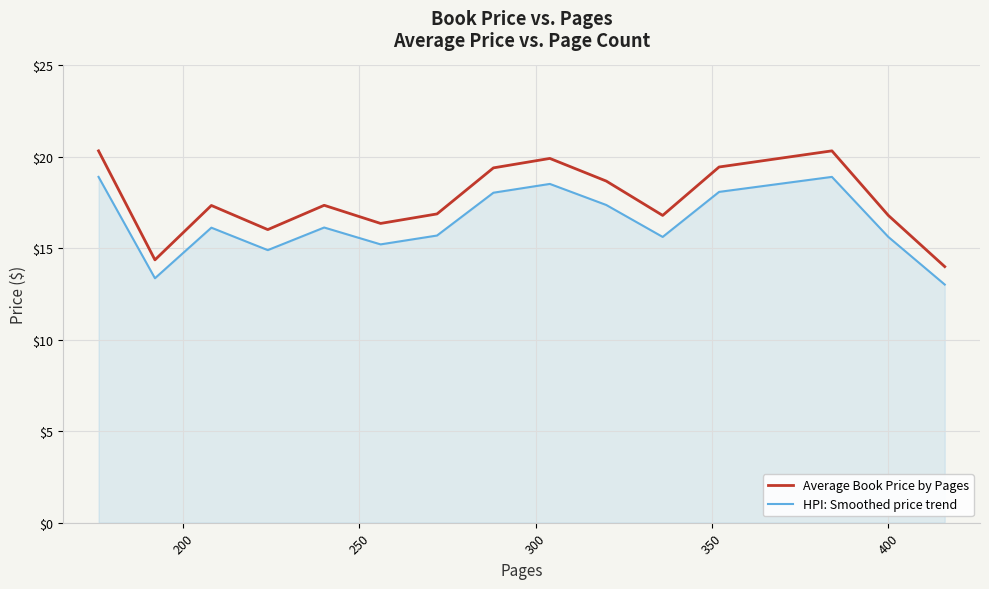

Rank the series by their maximum value, from lowest to highest.

HPI: Smoothed price trend, Average Book Price by Pages